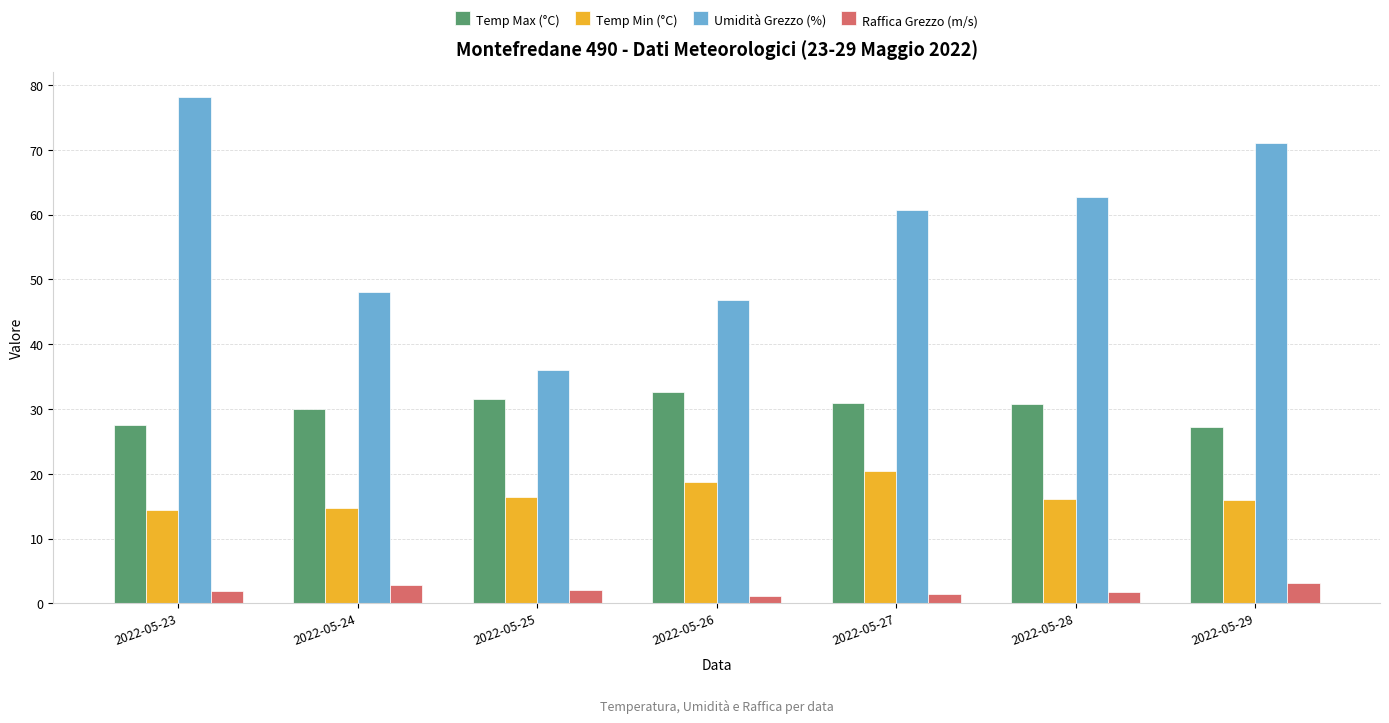

Read the Raffica Grezzo (m/s) value at 2022-05-29.

3.2